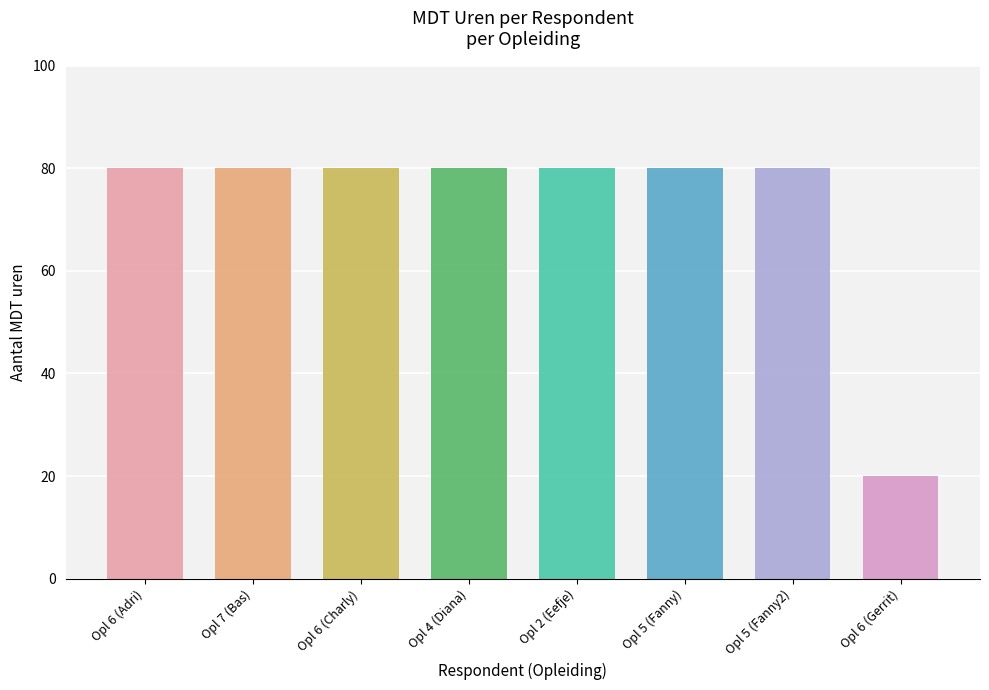

How many values are below 80?

1